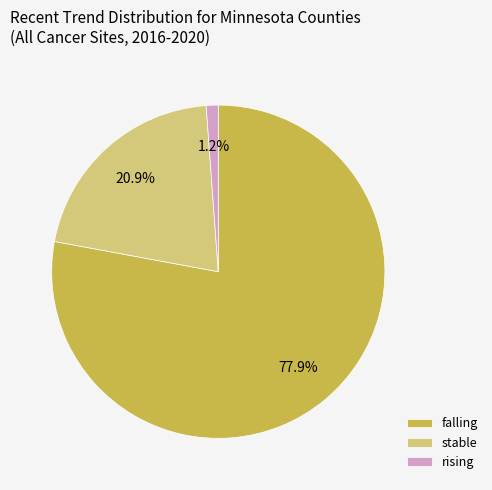

What is the majority slice?

falling